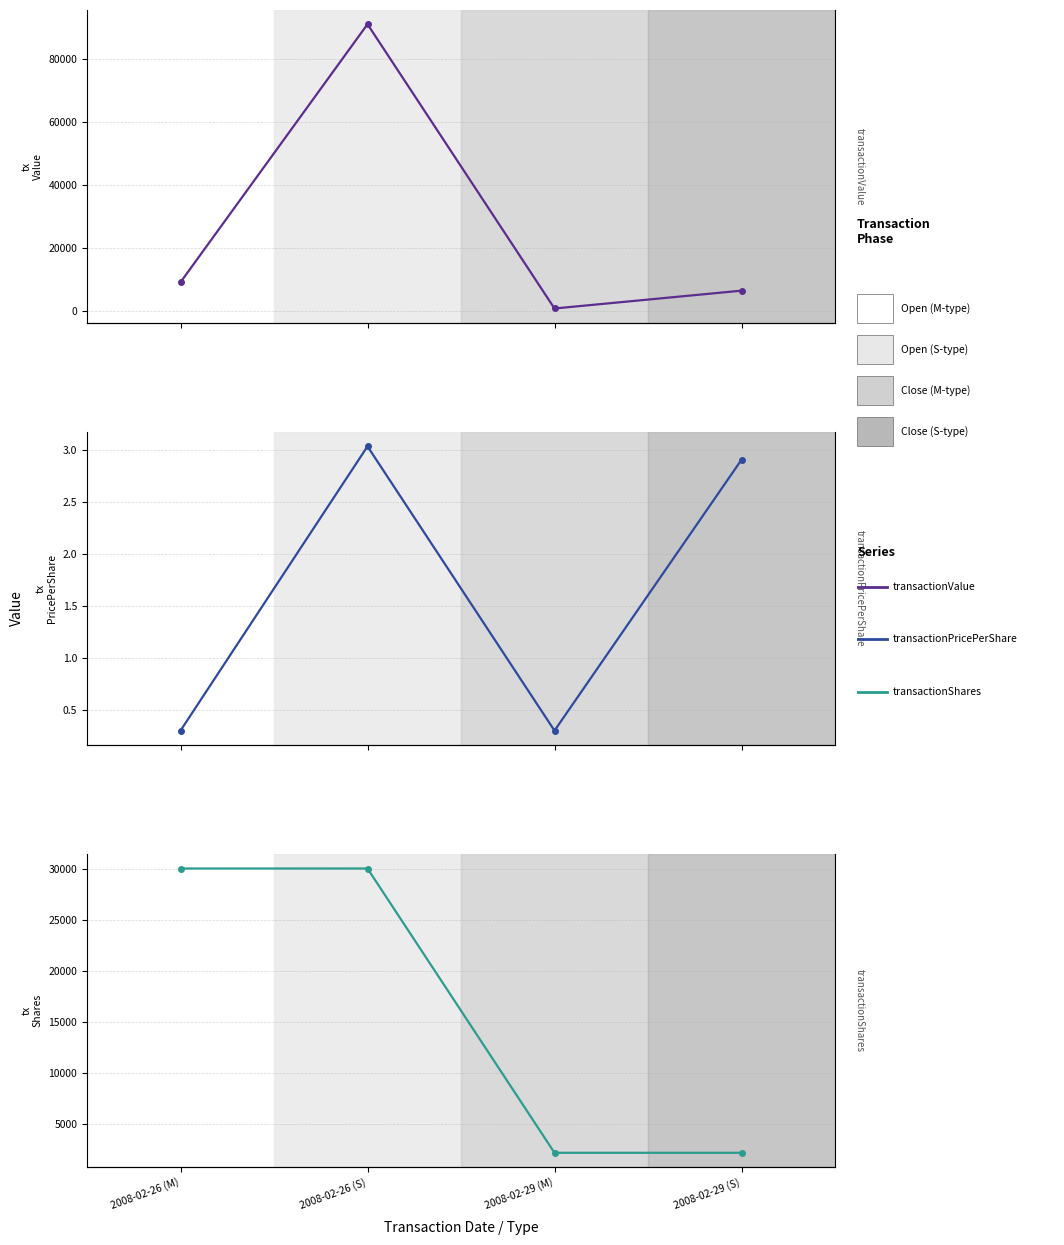

Between 2008-02-26 (S) and 2008-02-26 (M), which is larger?

2008-02-26 (S)